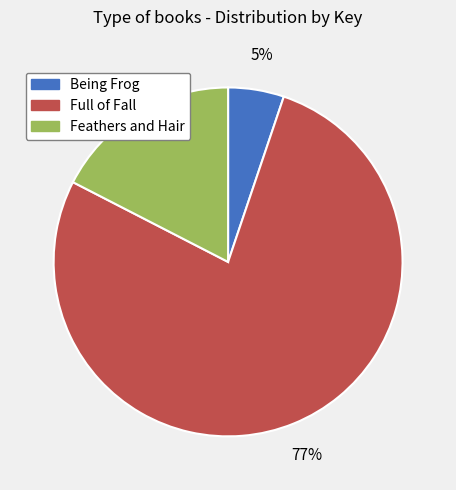

Between Feathers and Hair and Being Frog, which is larger?

Feathers and Hair